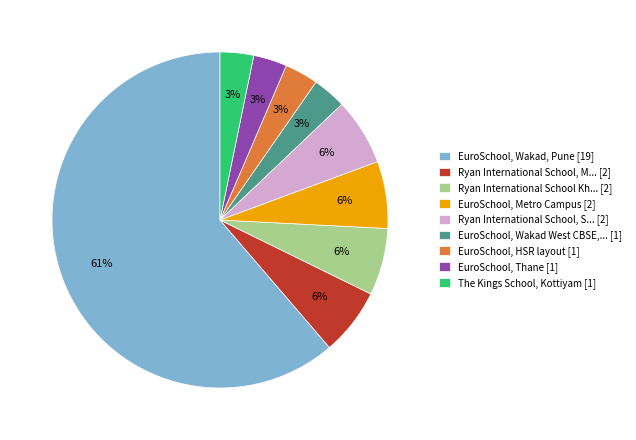

Which category accounts for the majority?

EuroSchool, Wakad, Pune [19]